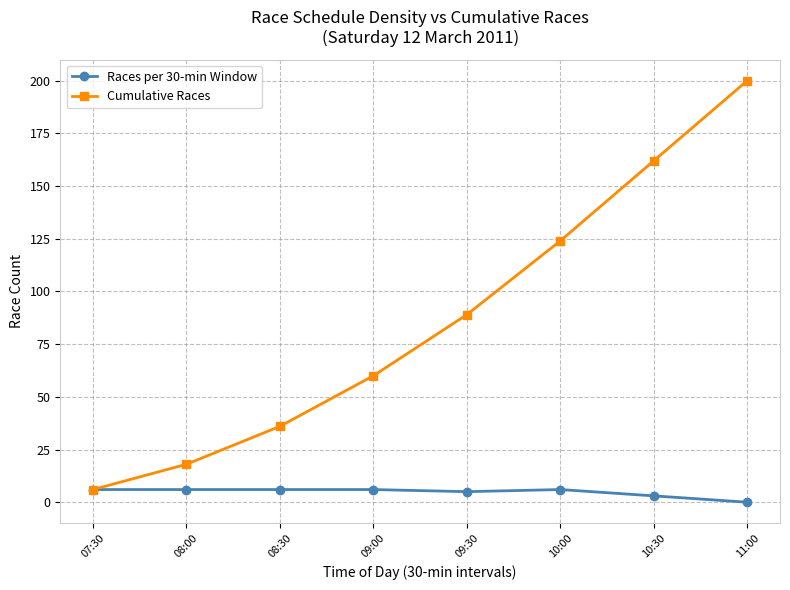

What is the difference between the maximum and minimum values in the Races per 30-min Window series?

6